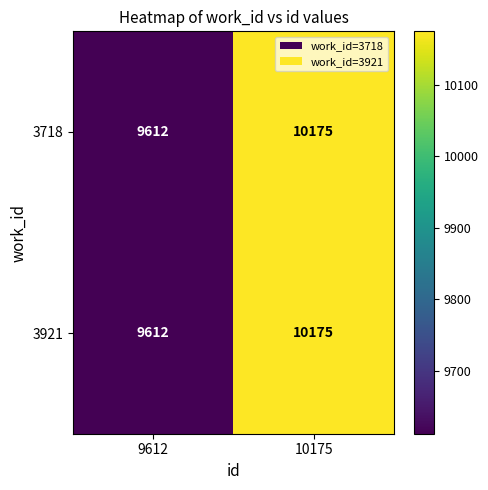

Reading left to right, what are all the values shown in this chart?

3718: 9612	10175
3921: 9612	10175